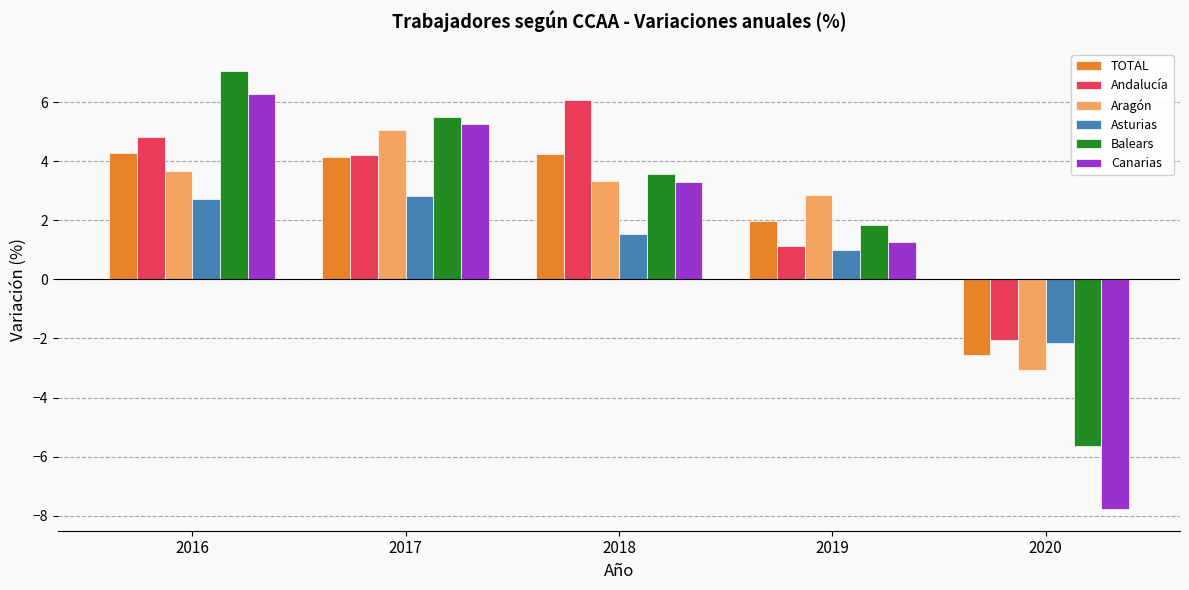

Where does the Asturias series first go above 1?

2016